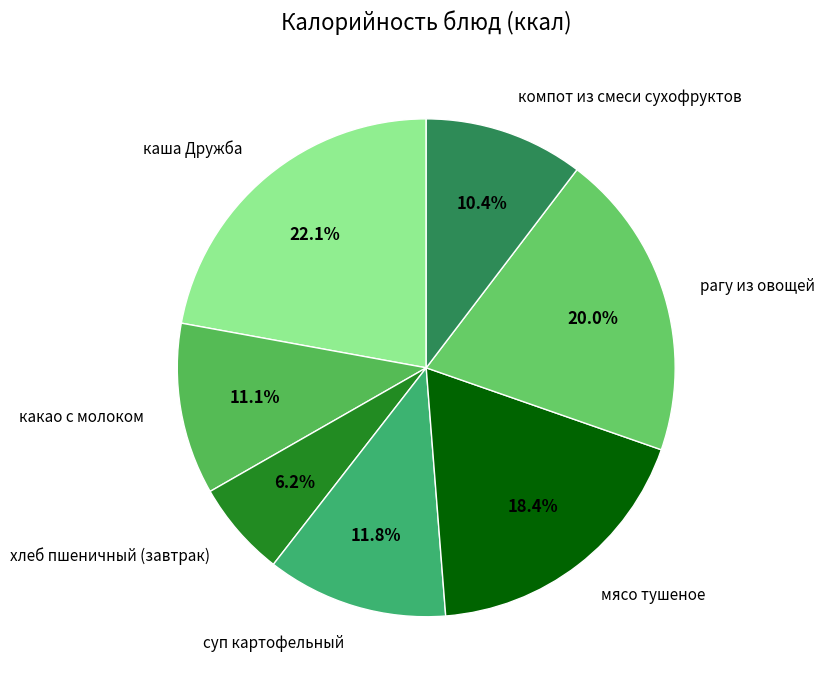

To the nearest percent, what is the average slice percentage?

14%